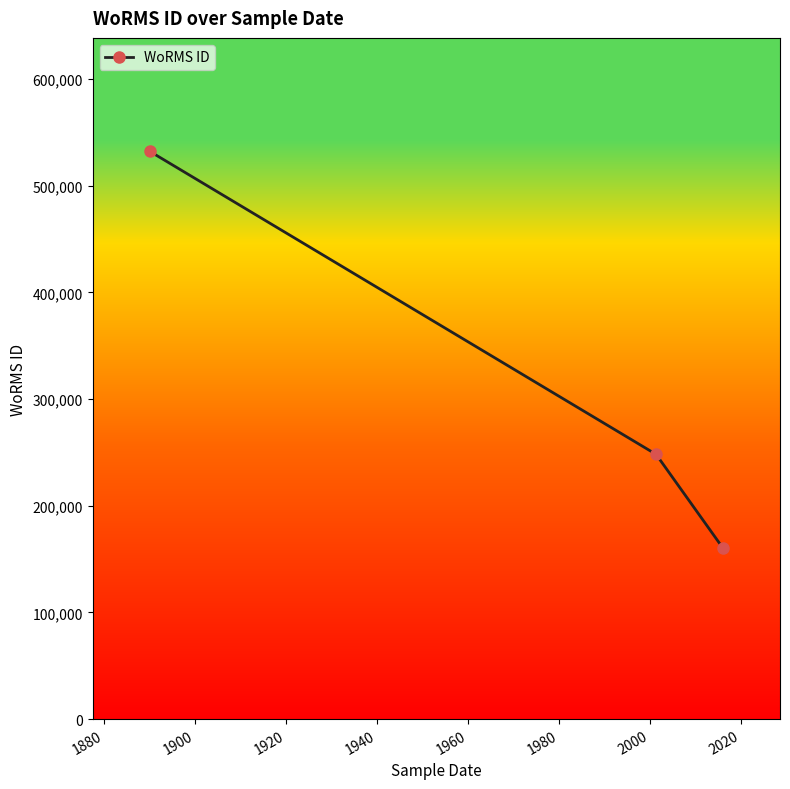

What is the average value?

313568